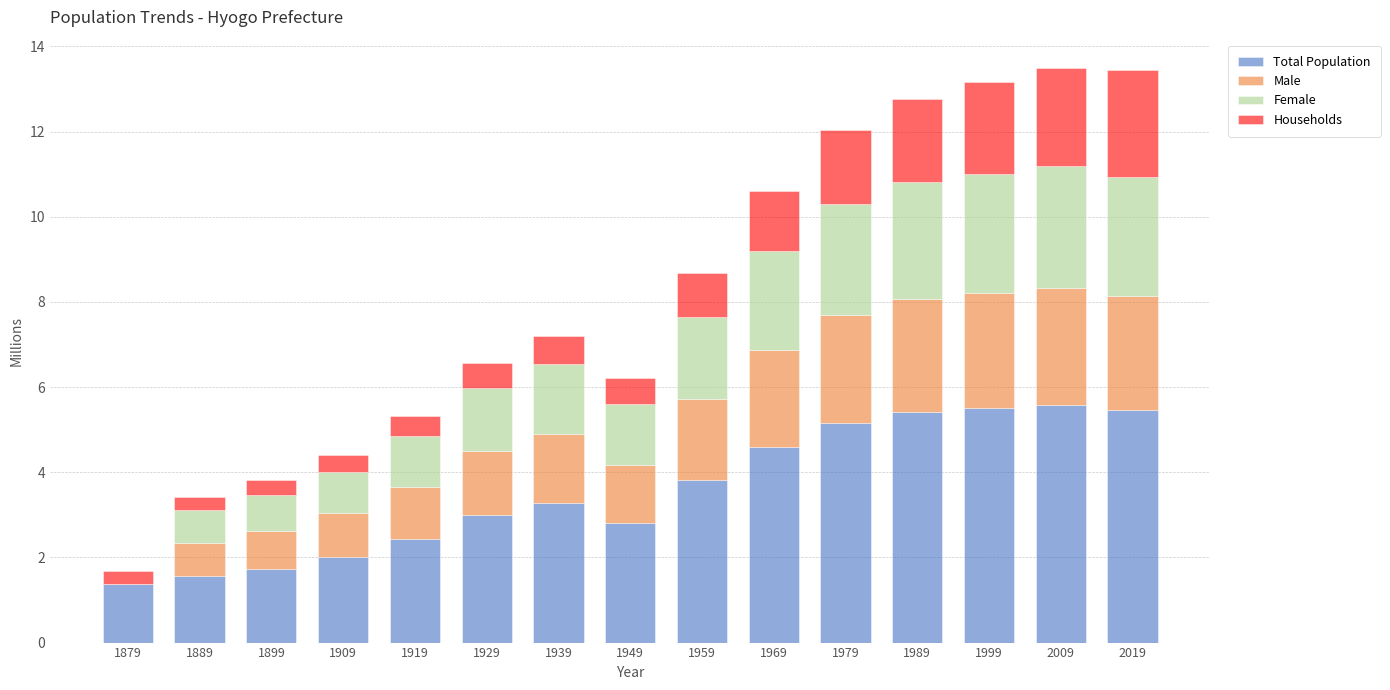

What is the highest value of the Total Population series?

5.6